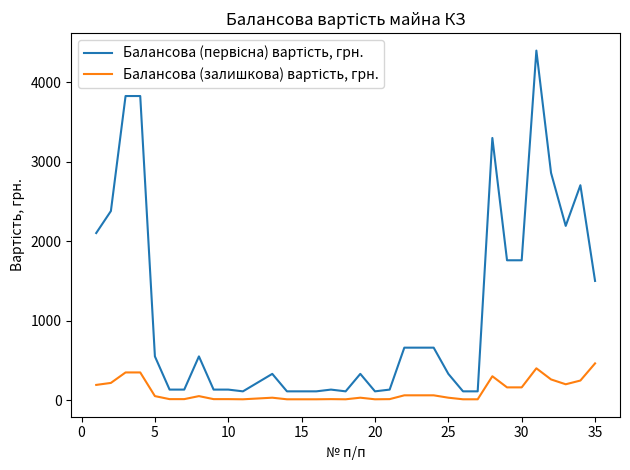

What is the maximum value shown in the chart?

4400